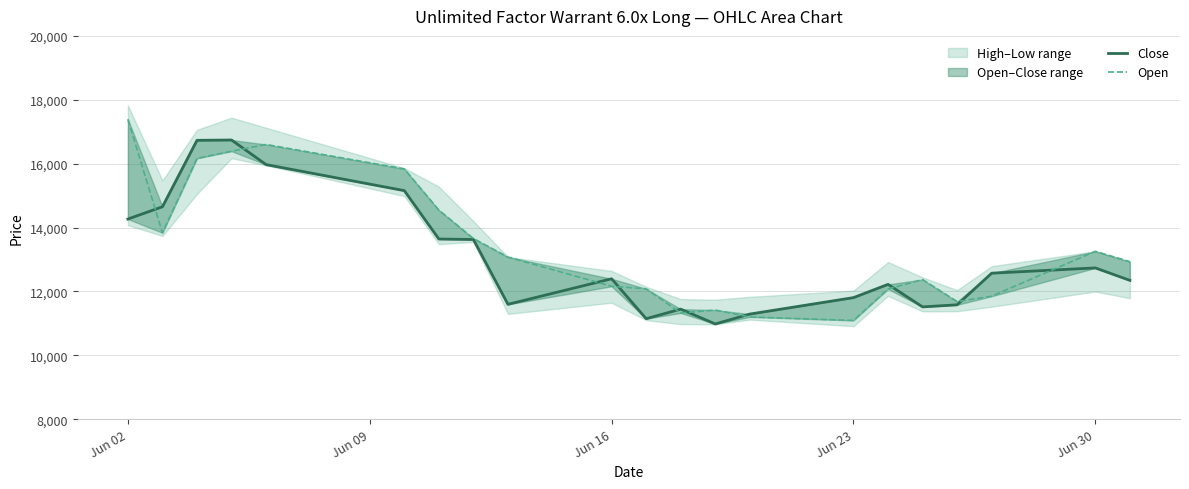

Which label corresponds to the largest value in the chart?

Jun 02